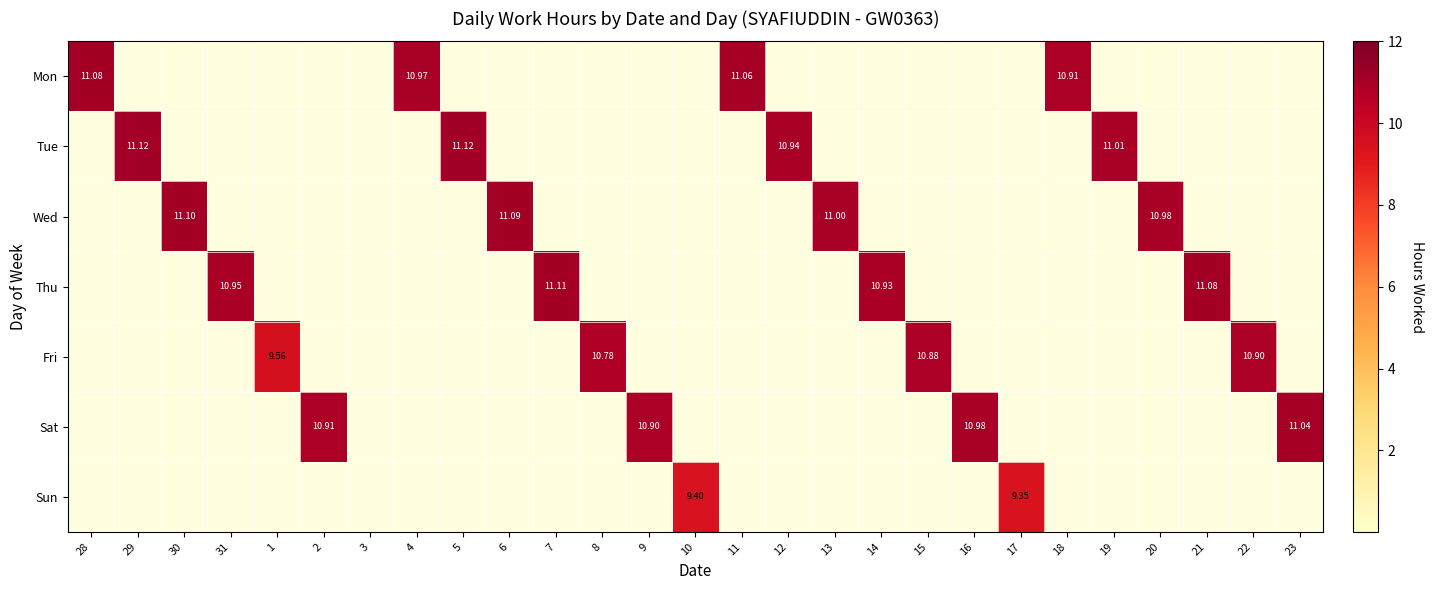

How many positive values does the Sat series have?

4